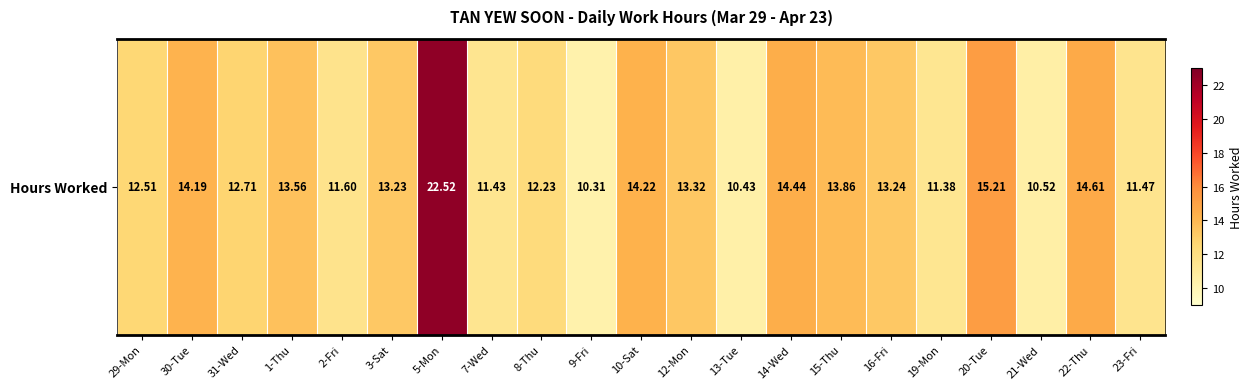

Rank the categories by value from highest to lowest.

5-Mon, 20-Tue, 22-Thu, 14-Wed, 10-Sat, 30-Tue, 15-Thu, 1-Thu, 12-Mon, 16-Fri, 3-Sat, 31-Wed, 29-Mon, 8-Thu, 2-Fri, 23-Fri, 7-Wed, 19-Mon, 21-Wed, 13-Tue, 9-Fri